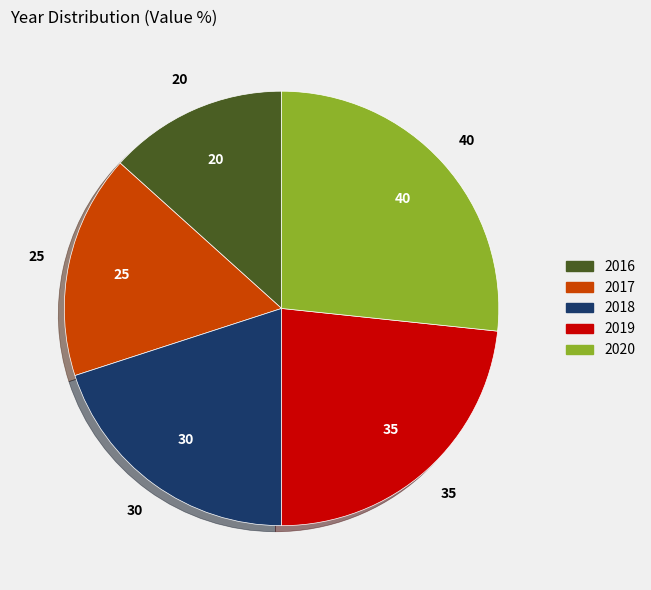

Between 2016 and 2020, which is larger?

2020